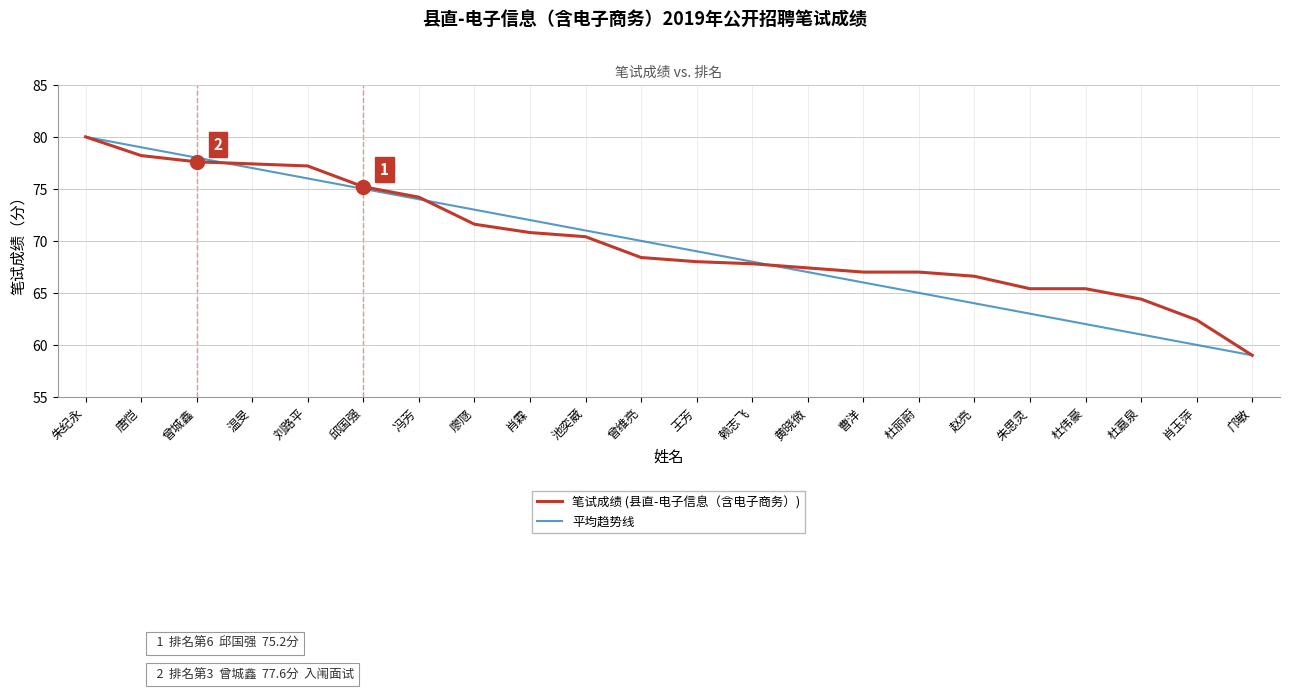

What is the difference between the 平均趋势线 values at 冯芳 and 肖玉萍?

14.0